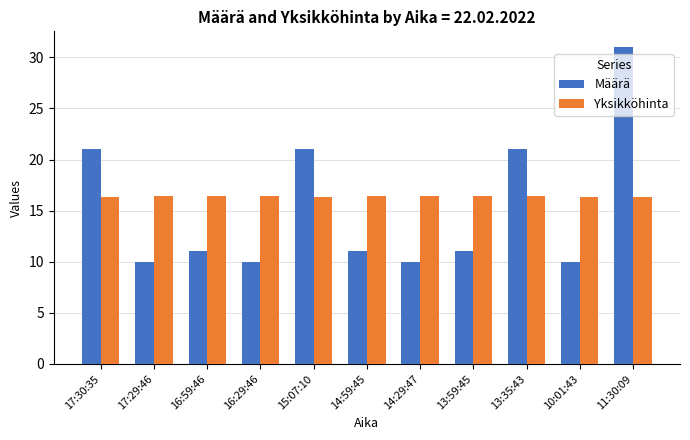

How many bars are there in each group?

2